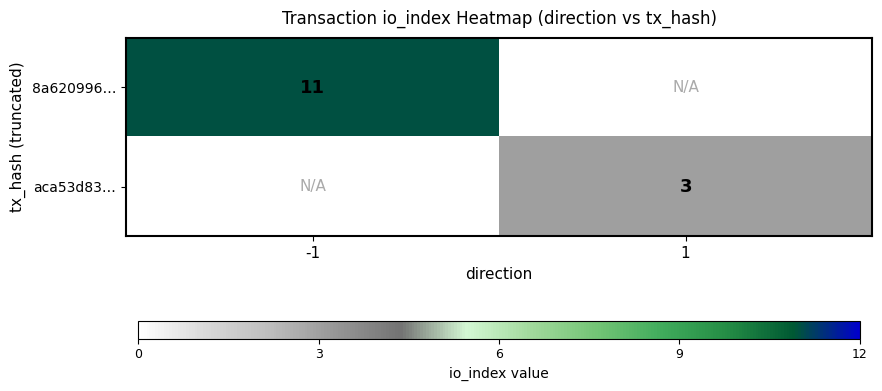

Is the value of aca53d83… at 1 greater than the value of 8a620996… at -1?

No